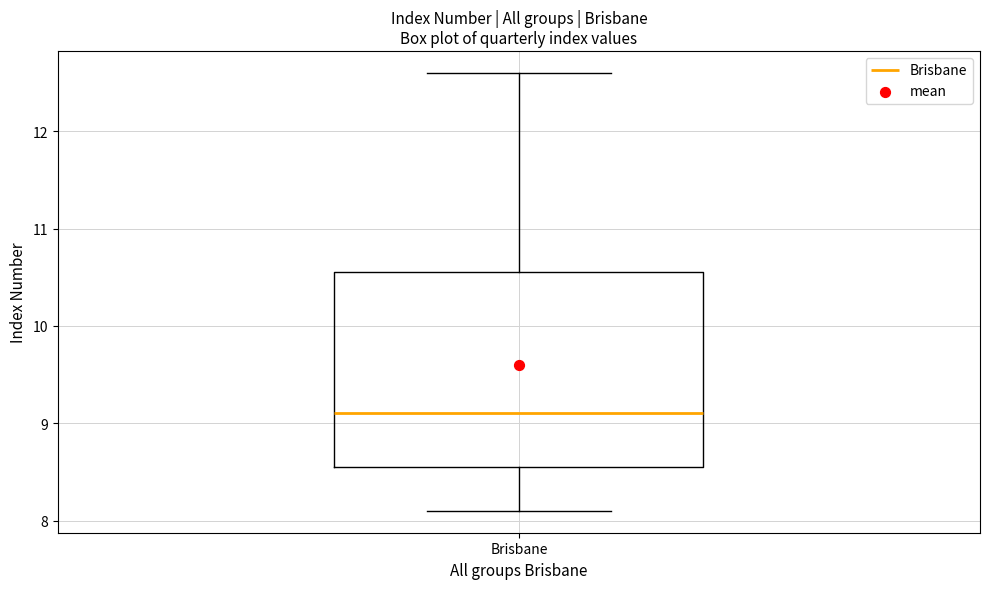

Where does the upper whisker of the box for Brisbane end on the y-axis? The values are not printed on the chart, so give them approximately, as read against the axis.

12.6